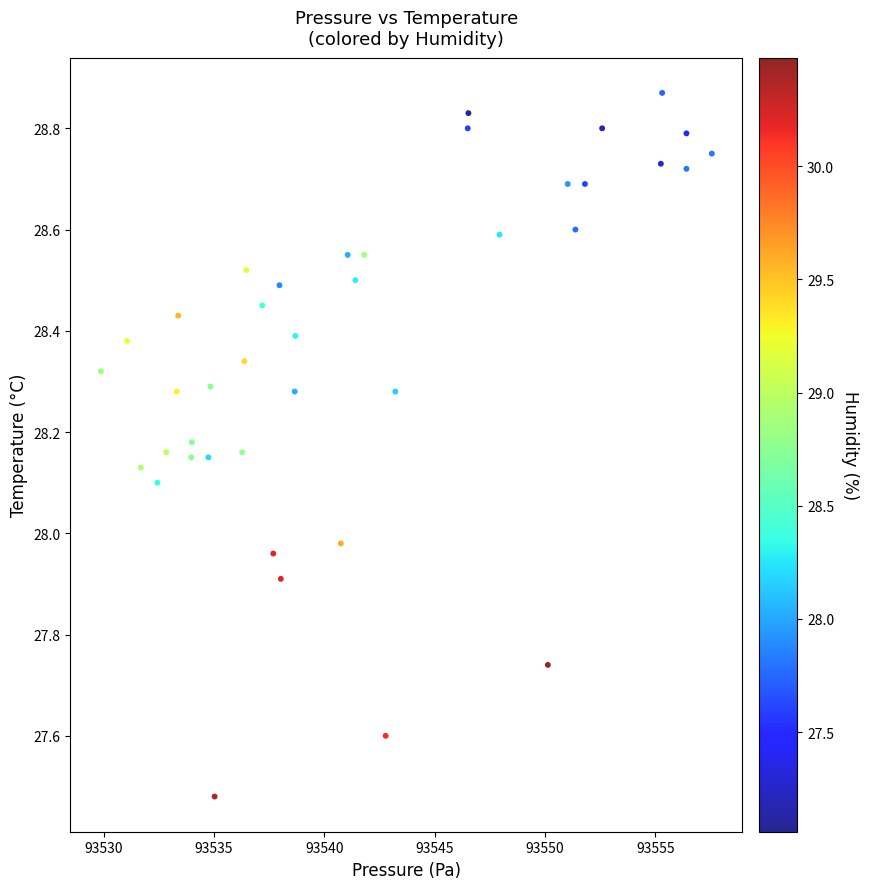

What is the range of Y values (max minus min)?

1.4